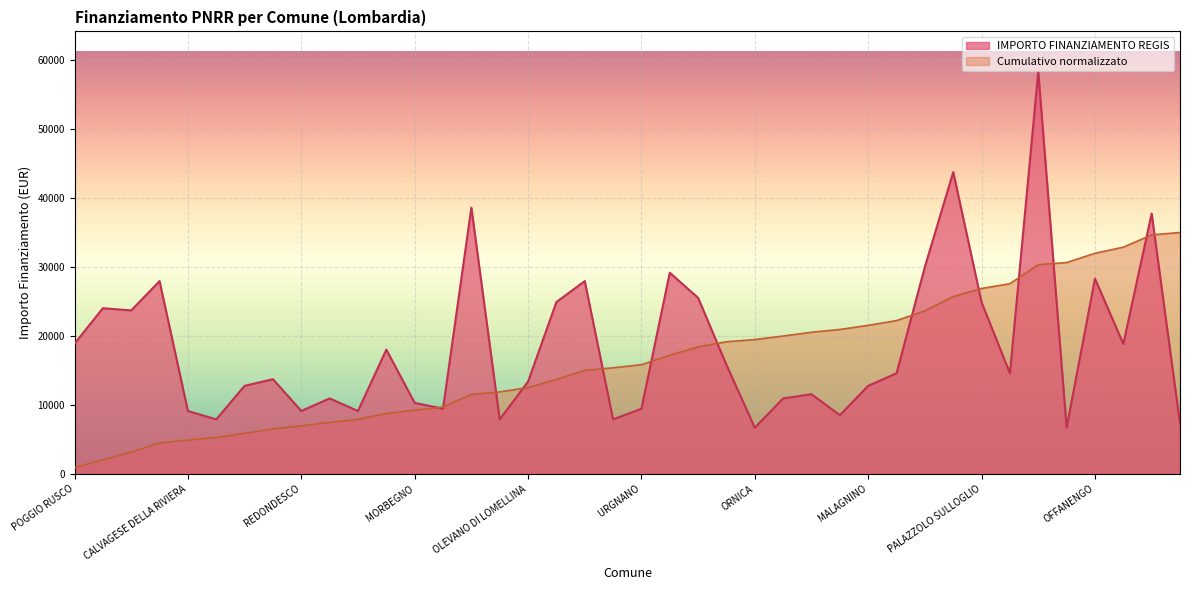

Which category has the highest value across all series?

PADERNO DUGNANO